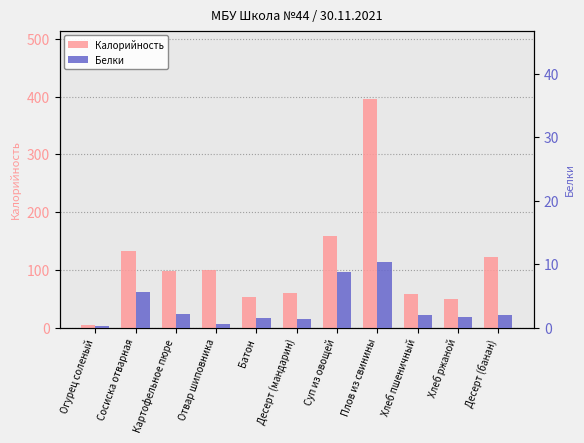

What is the label of the 8th bar from the right?

Отвар шиповника